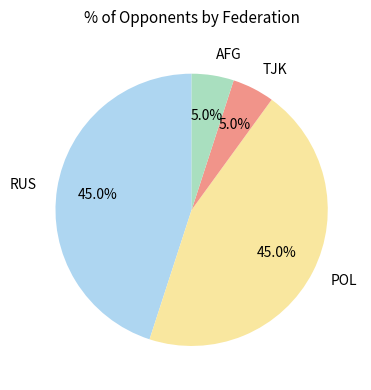

To the nearest percent, what portion does AFG represent?

5%